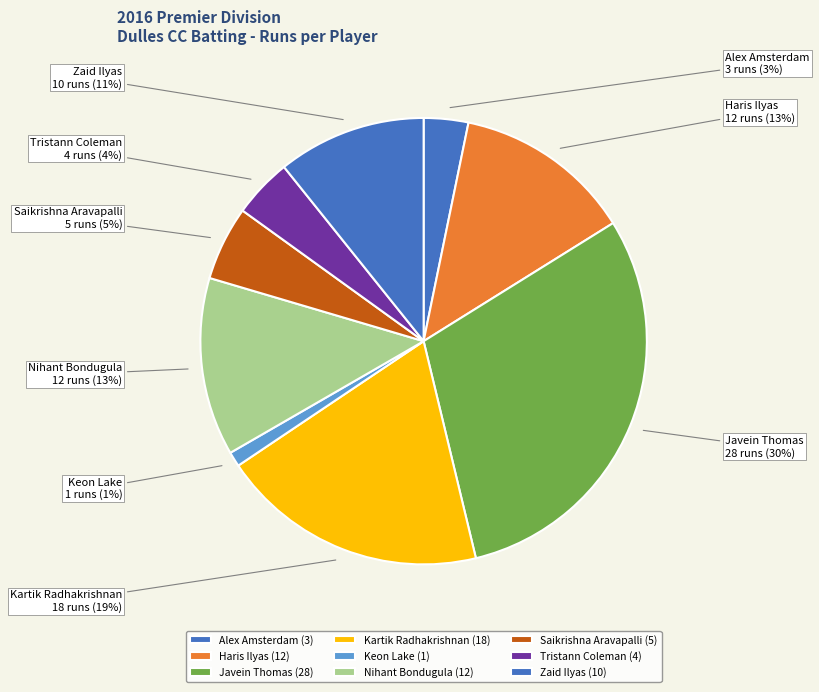

To the nearest percent, what percentage of the pie is Haris Ilyas?

13%